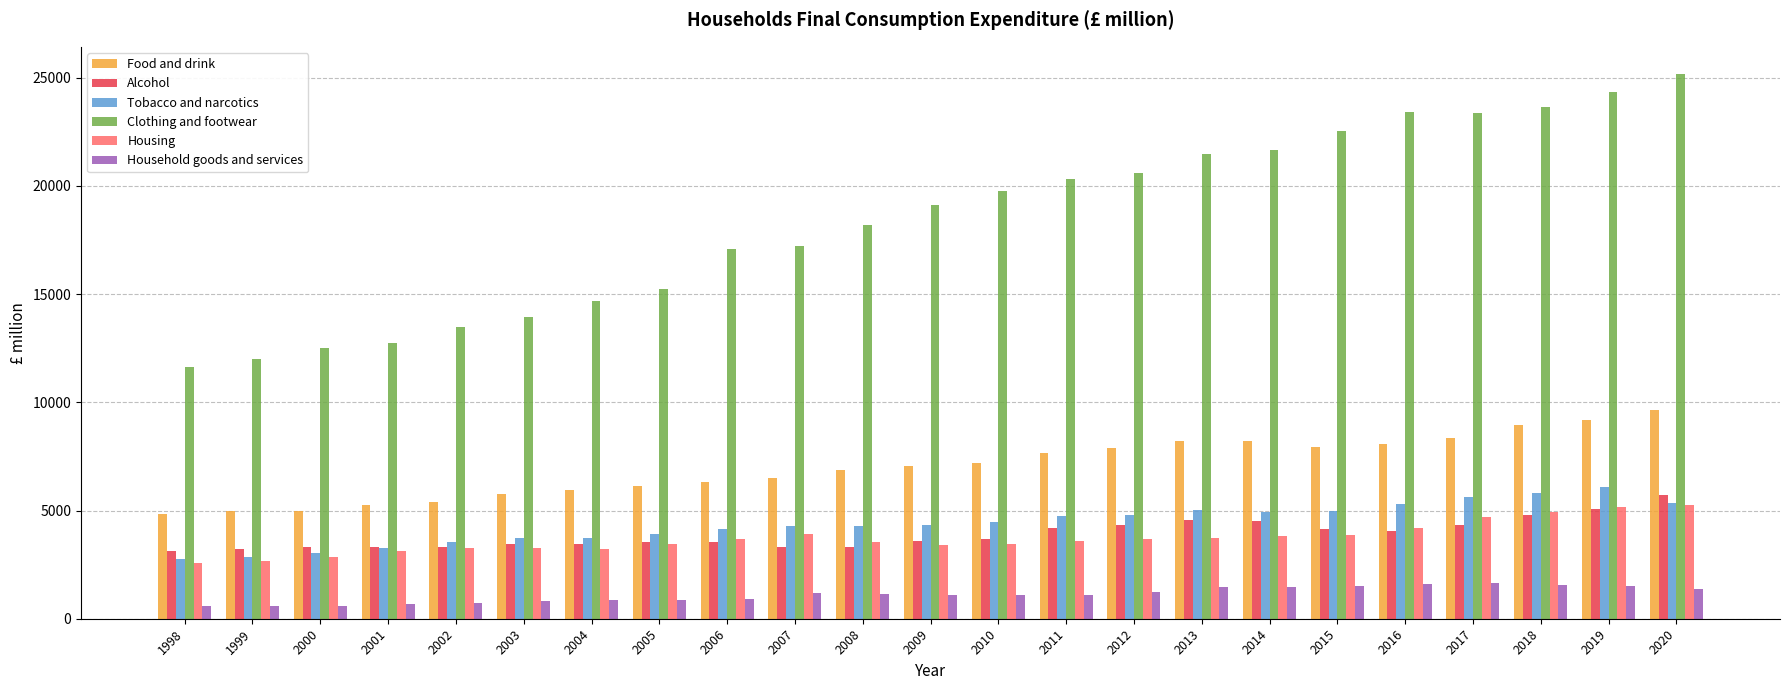

How many bars are there in total?

138